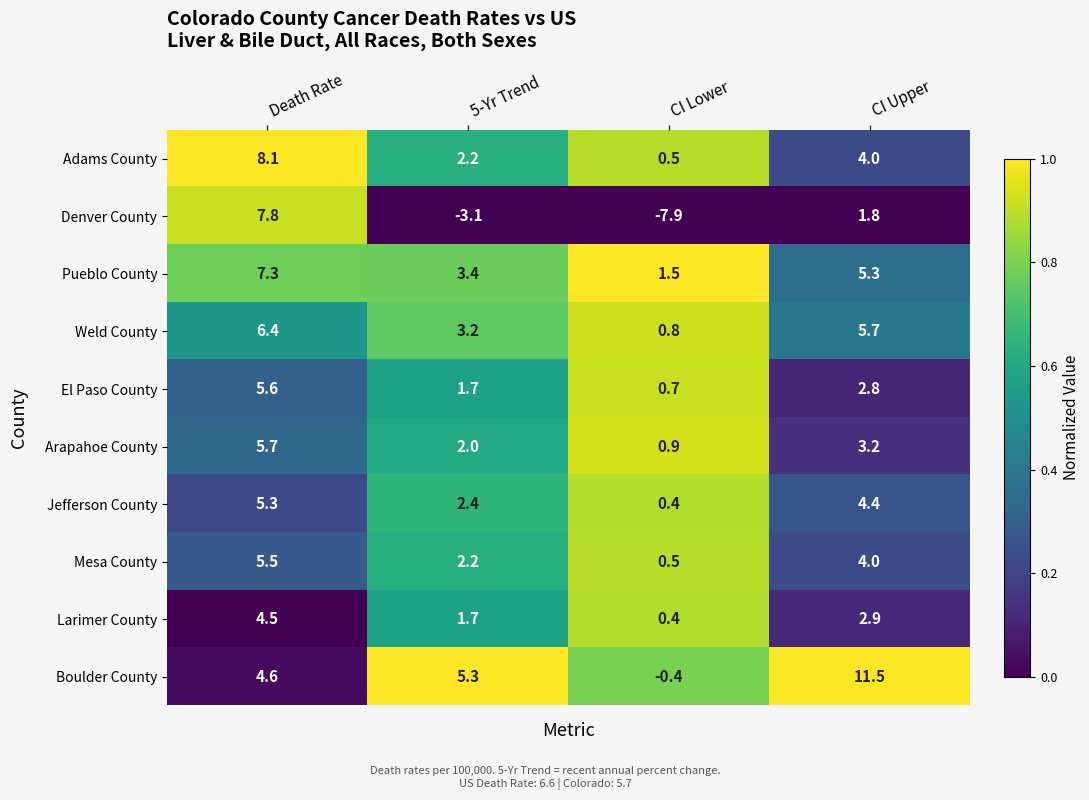

Which series has the largest total across all categories?

Boulder County